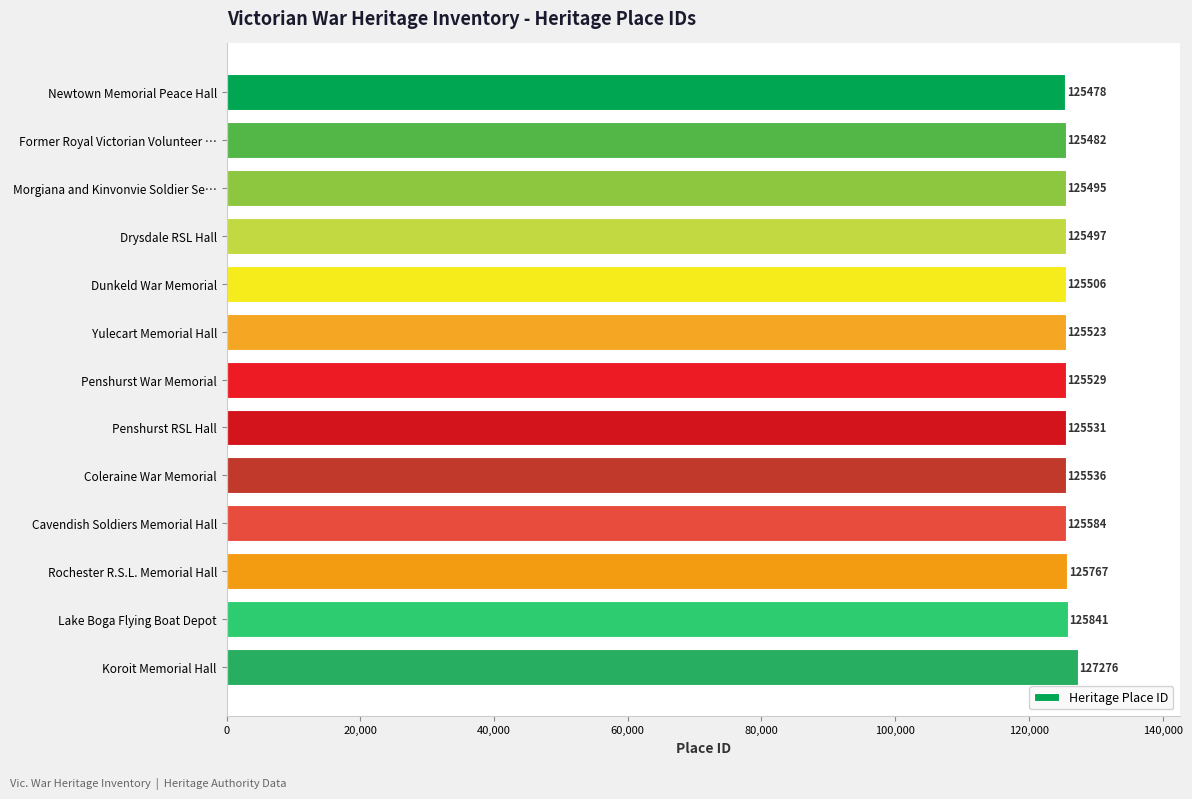

What position from the top is Coleraine War Memorial?

9